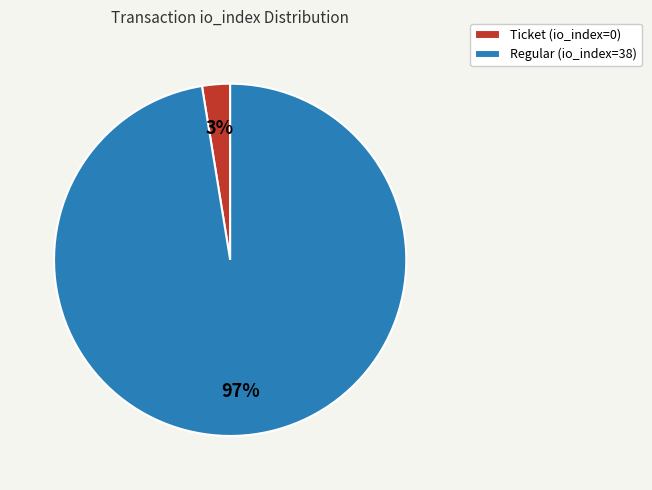

Rank the categories by value from highest to lowest.

Regular (io_index=38), Ticket (io_index=0)